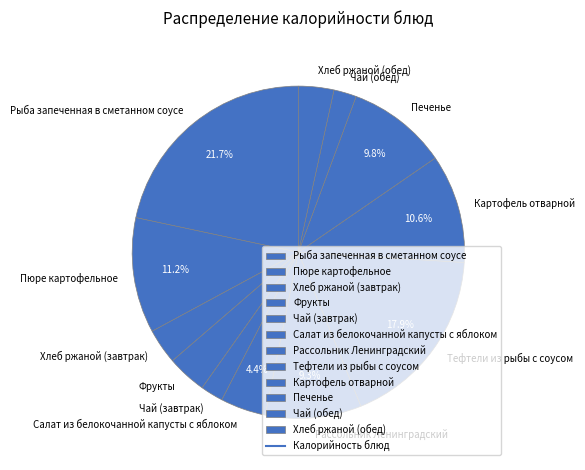

Which category has the biggest portion of the pie?

Рыба запеченная в сметанном соусе